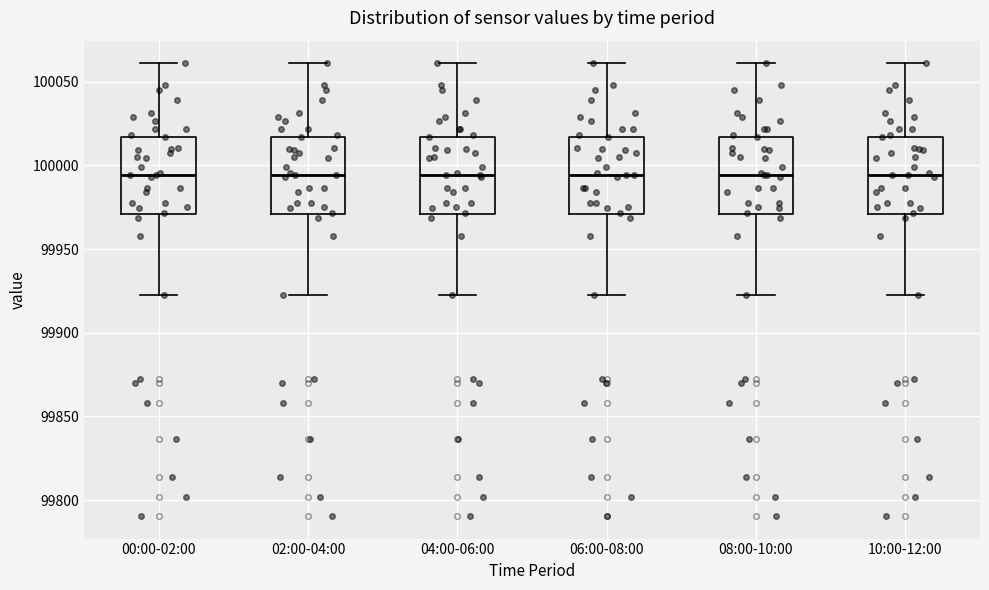

Where does the median line of the box for 10:00-12:00 sit on the y-axis? The values are not printed on the chart, so give them approximately, as read against the axis.

99995